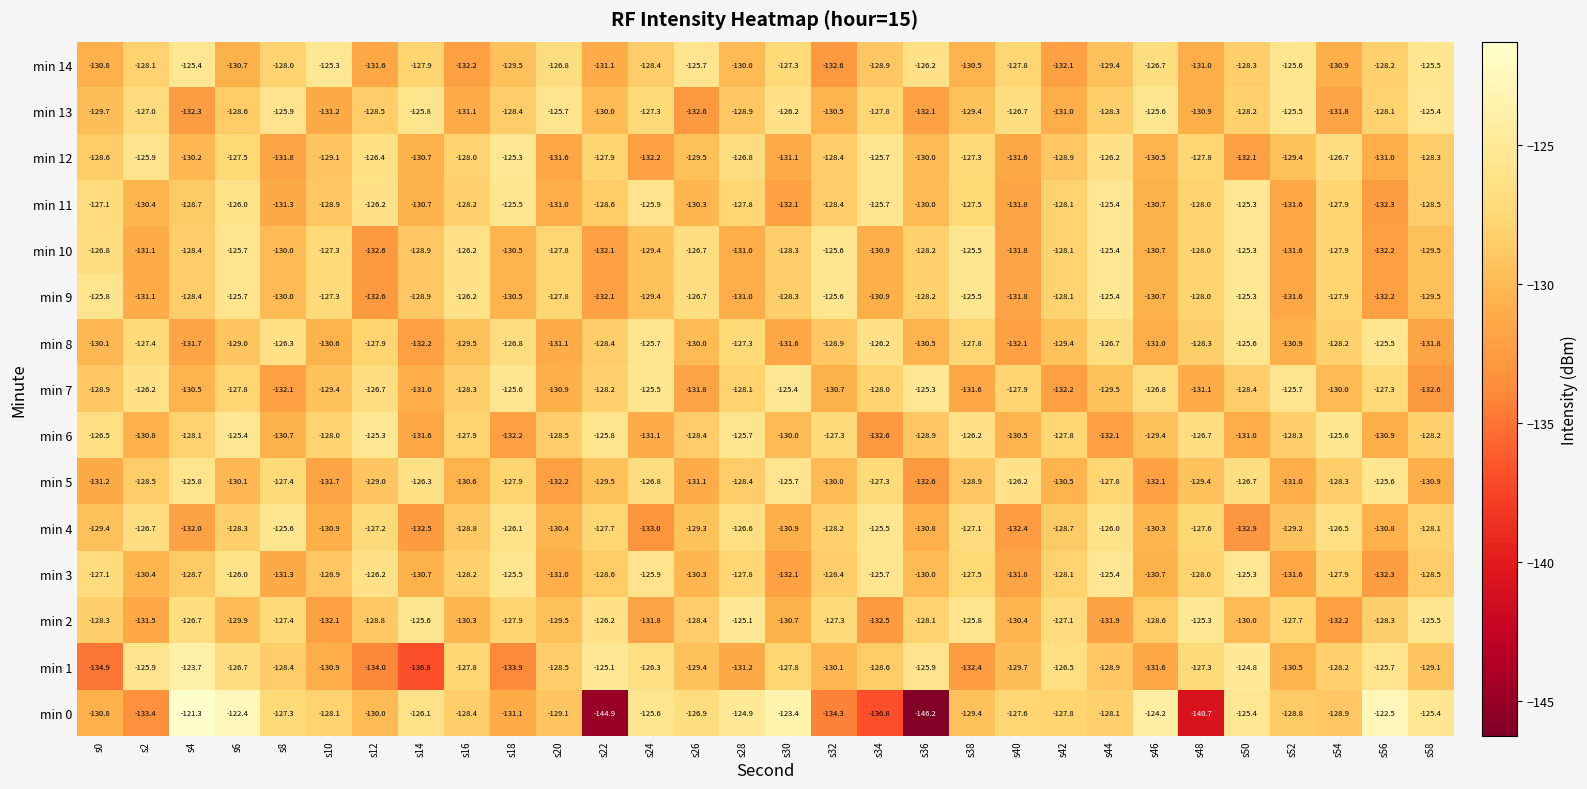

Between s18 and s34, which series saw the biggest shift?

min 0